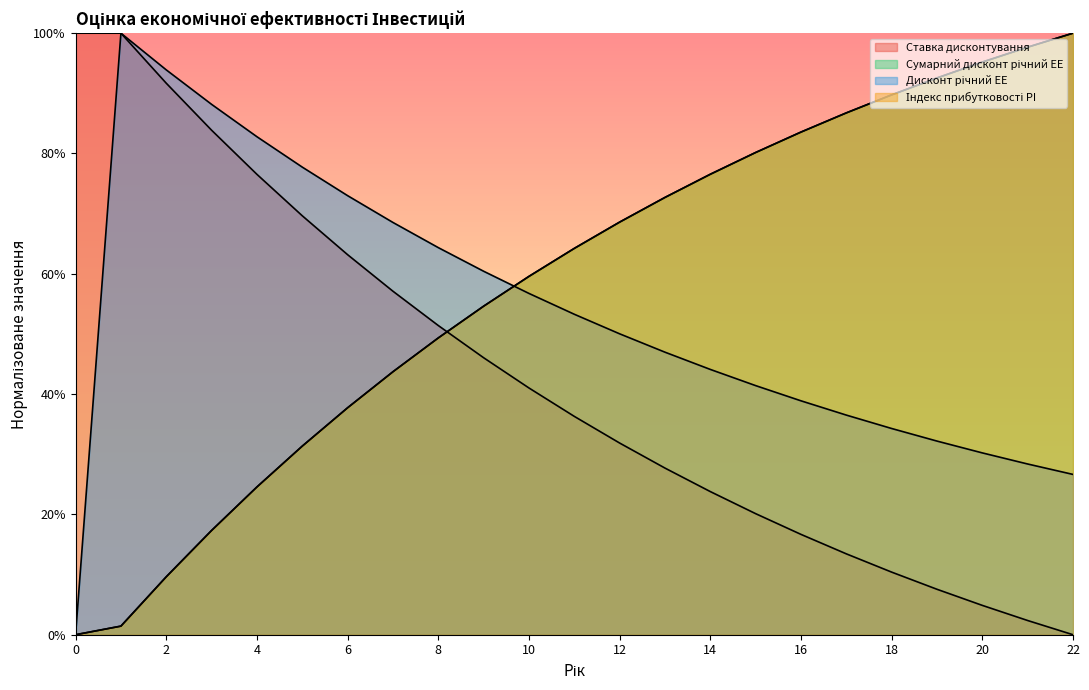

What is the difference between the maximum and minimum values in the Індекс прибутковості PI series?

1.0